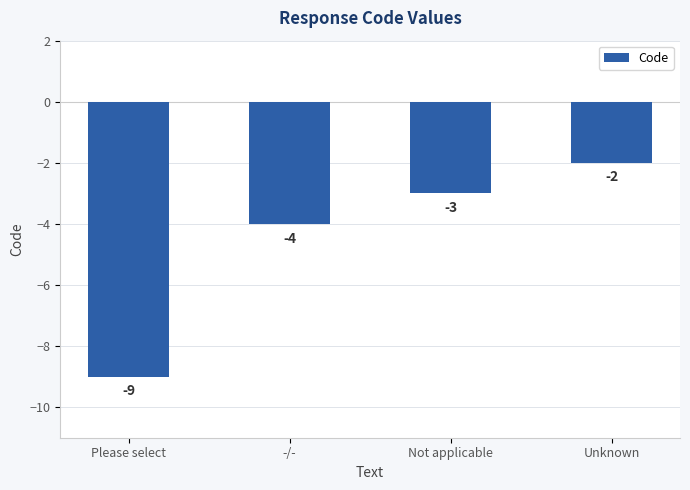

What is the greatest value displayed?

-2